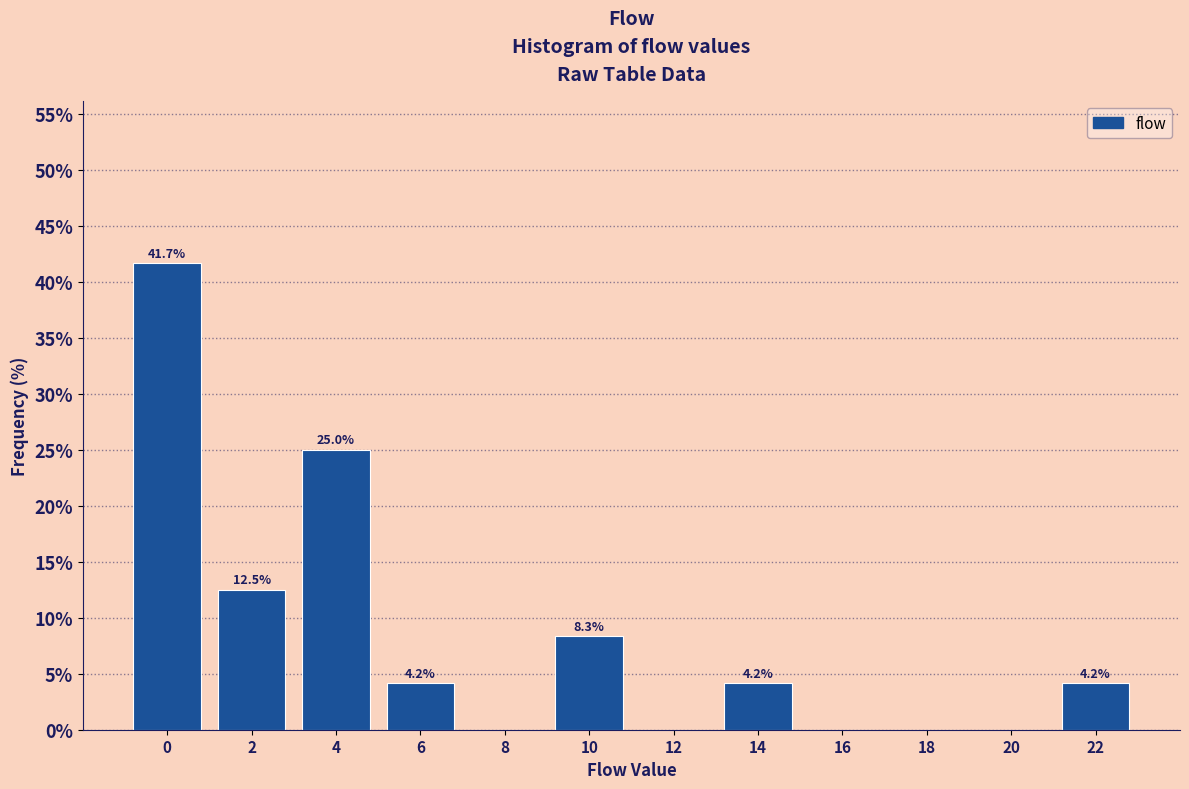

Reading right to left, extract all data points from this chart.

22=4.2	20=0.0	18=0.0	16=0.0	14=4.2	12=0.0	10=8.3	8=0.0	6=4.2	4=25.0	2=12.5	0=41.7